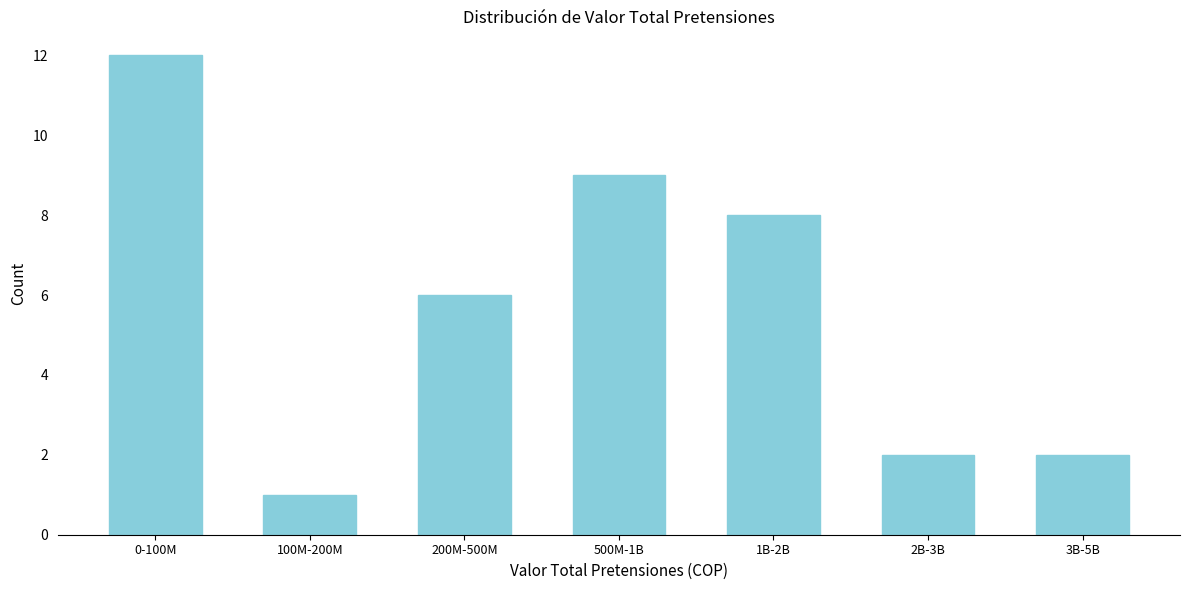

Reading right to left, transcribe all the data shown in this chart.

3B-5B=2	2B-3B=2	1B-2B=8	500M-1B=9	200M-500M=6	100M-200M=1	0-100M=12